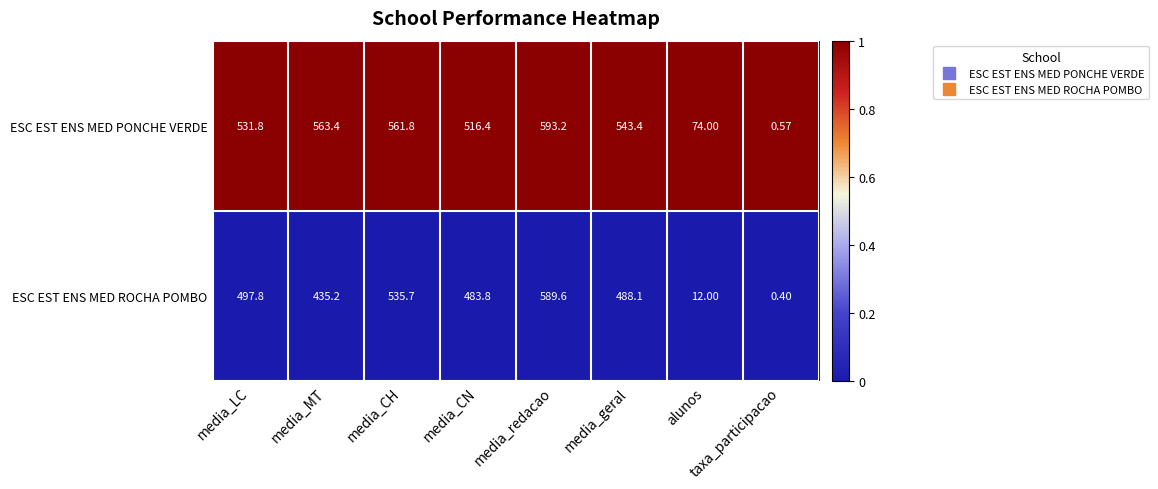

What is the total value across all series at media_redacao?

1182.8